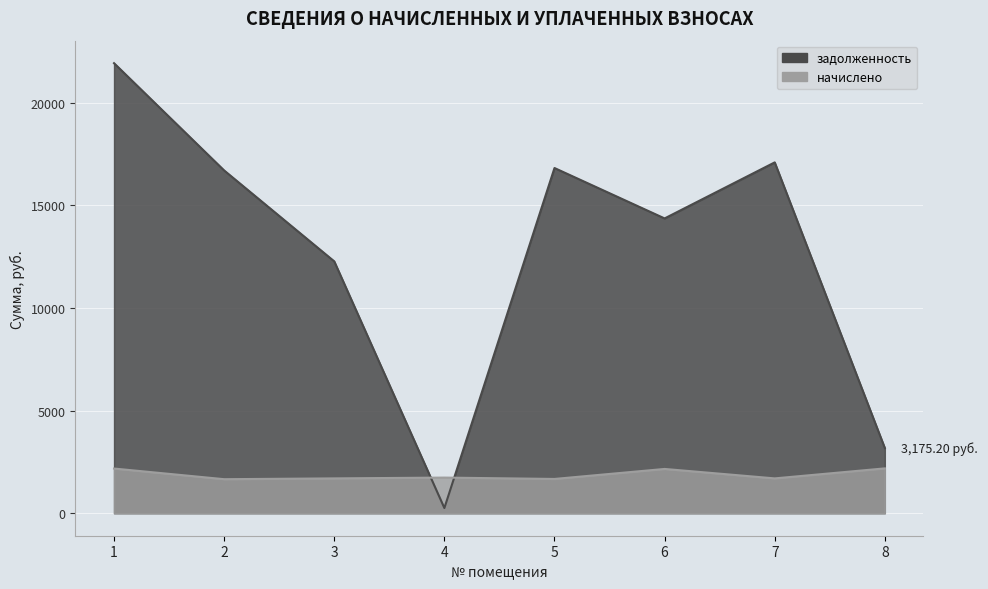

True or false: задолженность and начислено intersect in this chart.

True